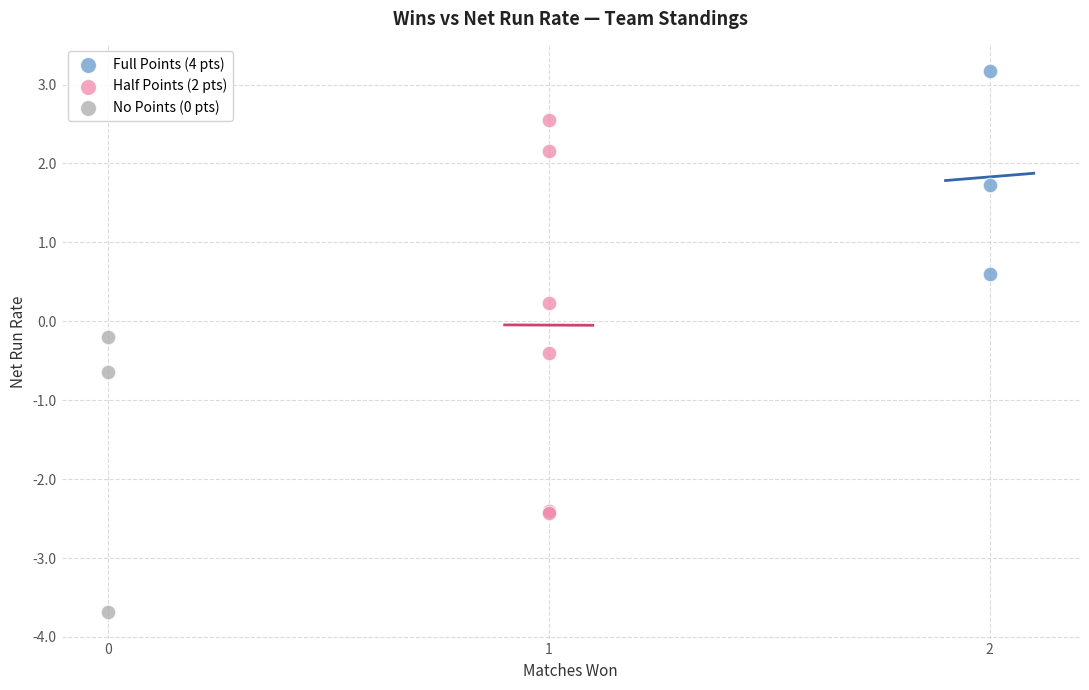

Which series contains the lowest Y value?

No Points (0 pts)